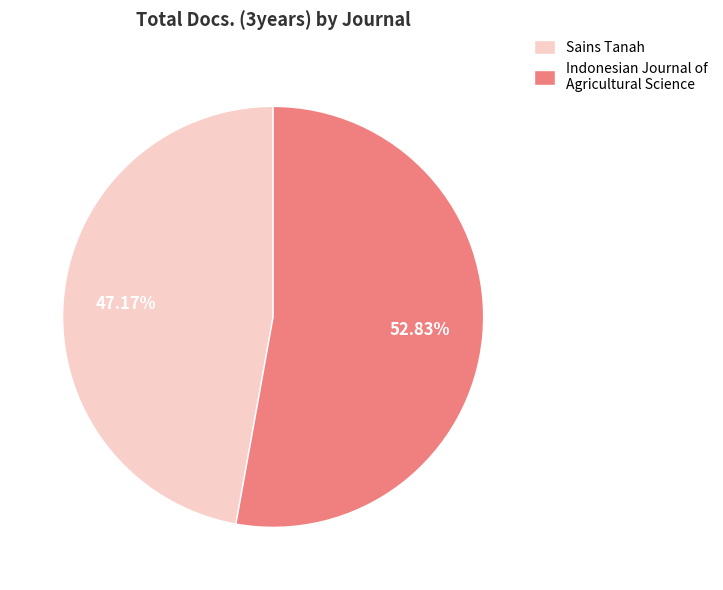

Do Indonesian Journal of Agricultural Science and Sains Tanah together represent more than half of the pie?

Yes